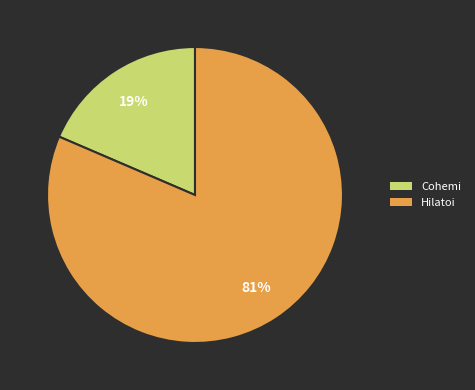

True or false: Hilatoi accounts for 71% of the total.

False